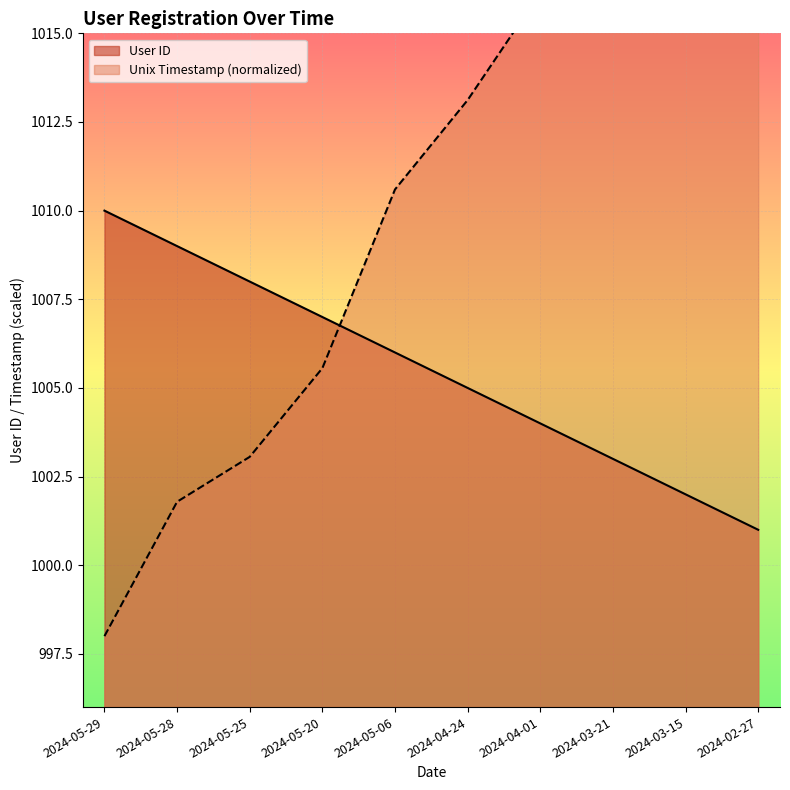

How many values exceed 1006?

4